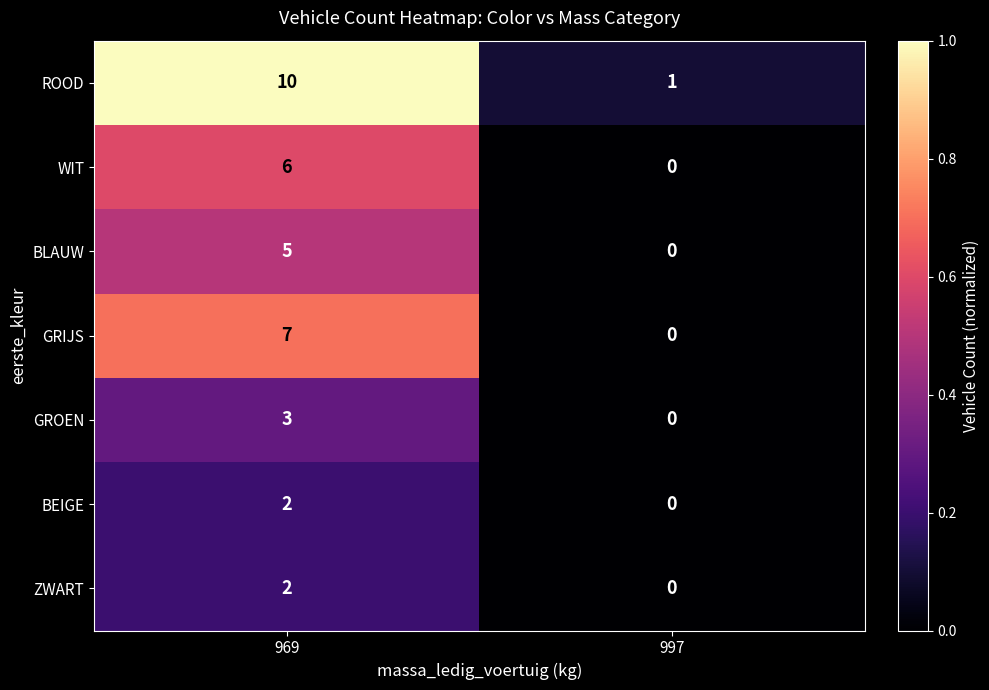

Reading left to right, transcribe all the data shown in this chart.

ROOD: 10	1
WIT: 6	0
BLAUW: 5	0
GRIJS: 7	0
GROEN: 3	0
BEIGE: 2	0
ZWART: 2	0